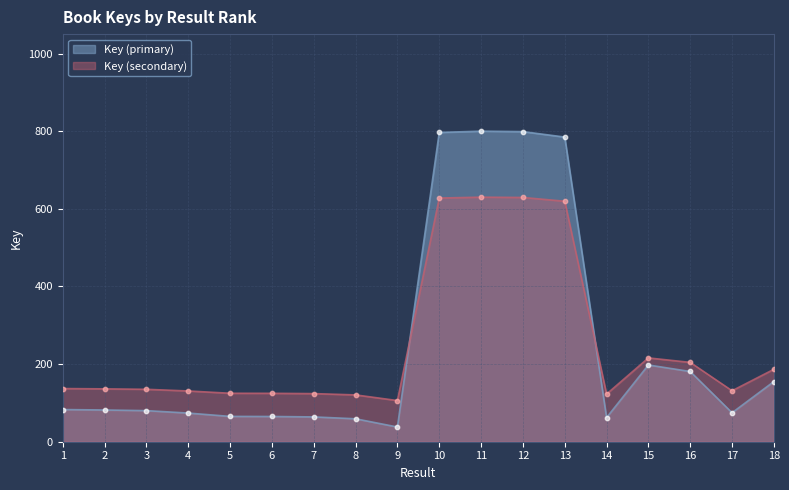

What is the change in value from 1 to 7?

-18.9